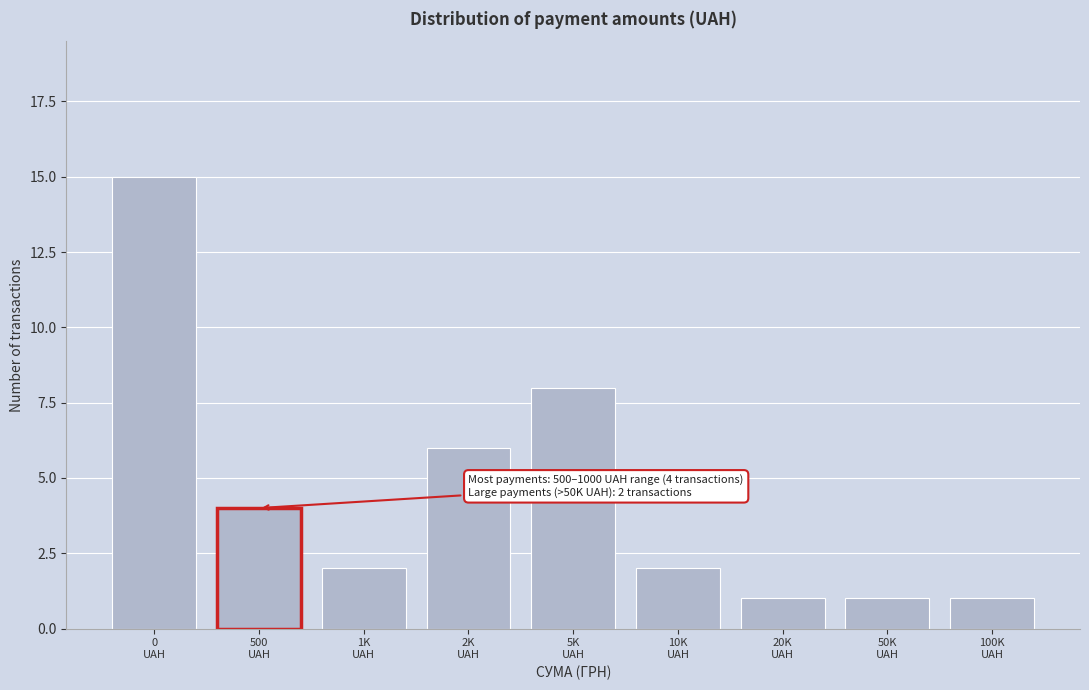

Reading left to right, extract all data points from this chart.

15	4	2	6	8	2	1	1	1